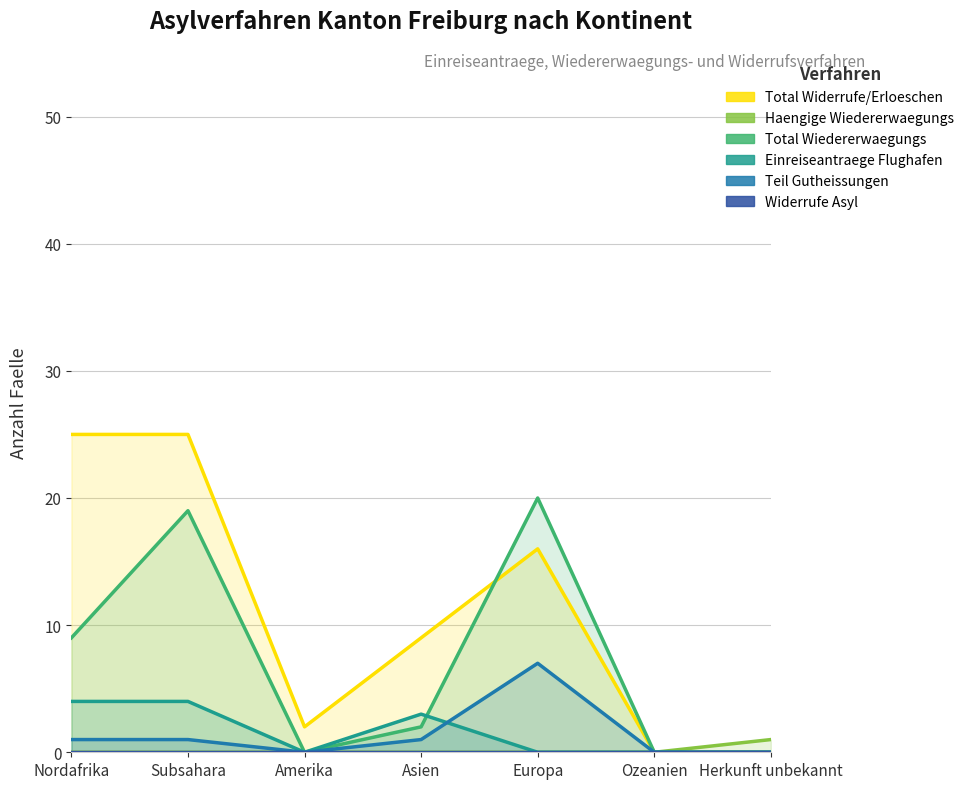

Which series has the widest spread of values?

Total Widerrufe/Erloeschen